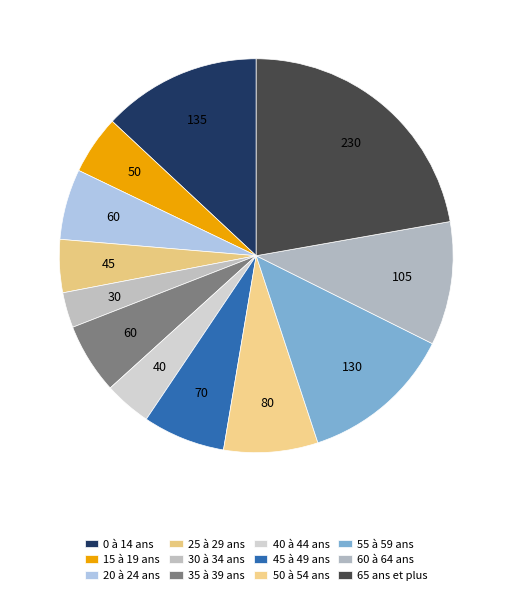

What is the change in value from 15 à 19 ans to 25 à 29 ans?

-5